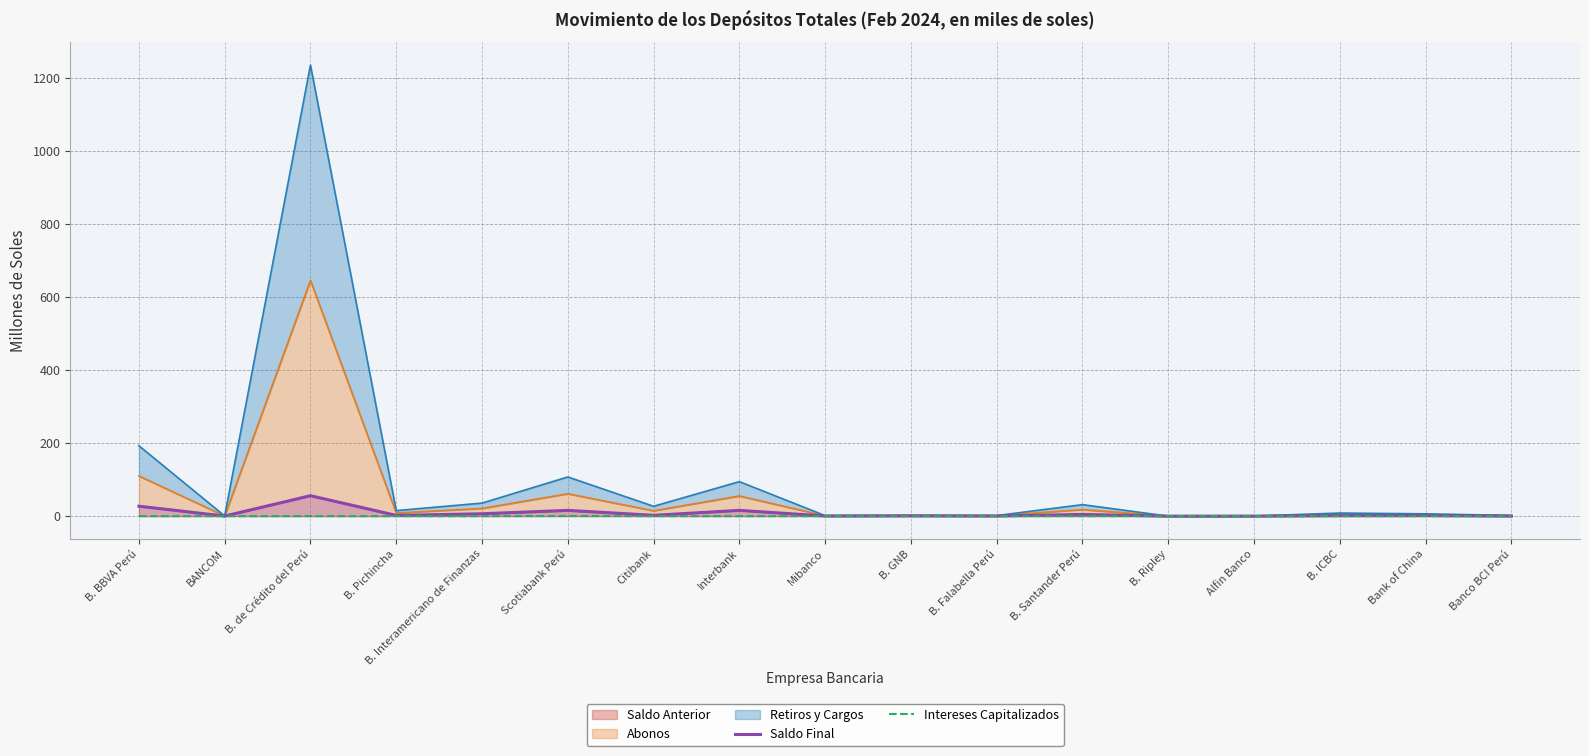

Is the value of Intereses Capitalizados at B. Falabella Perú greater than the value of Saldo Final at Scotiabank Perú?

No